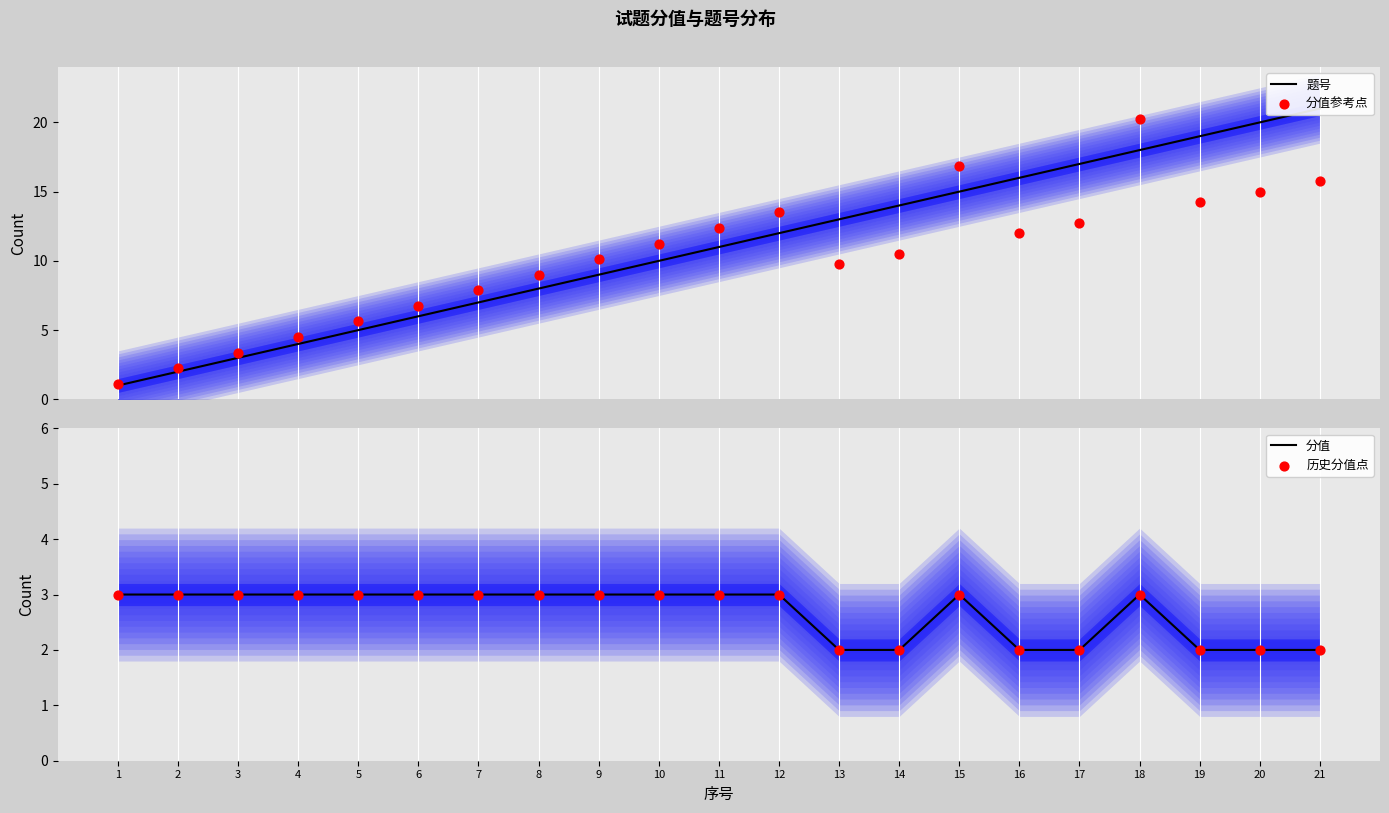

Which series reaches the maximum Y coordinate?

题号